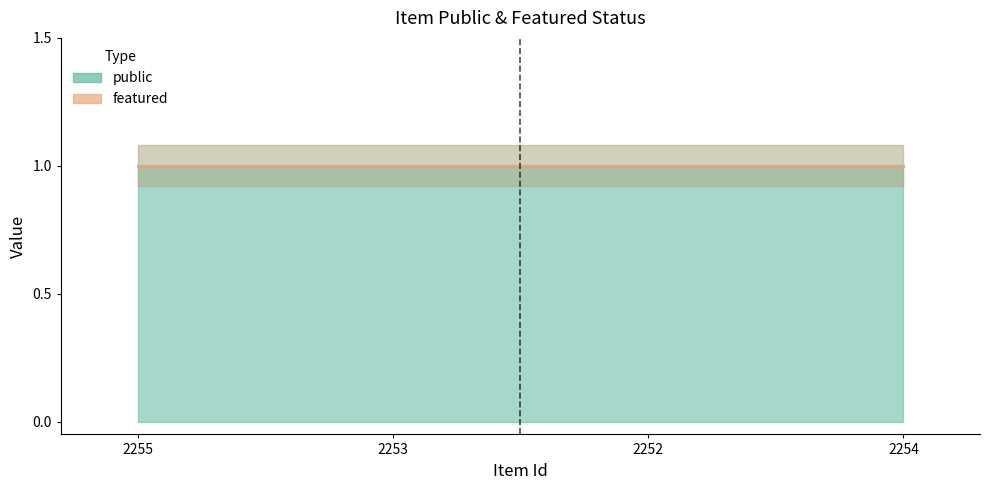

Count the number of data series in this chart.

2